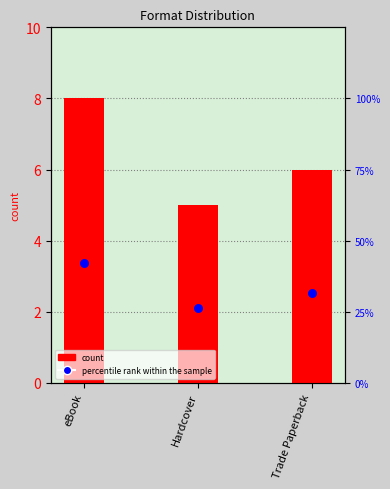

Which series has the widest spread of Y values?

percentile rank within the sample